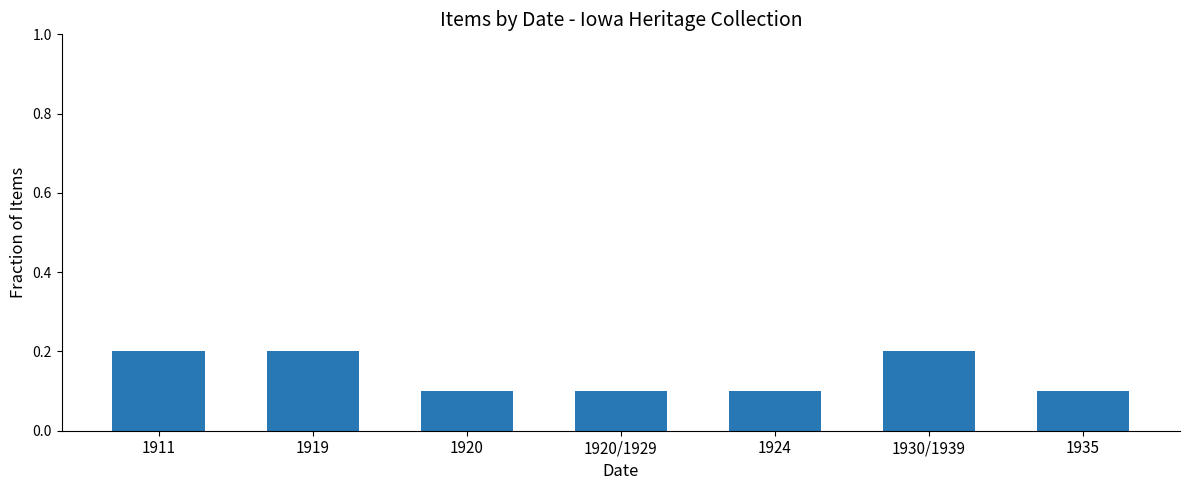

Is it true that the value at 1924 is 0.1?

True